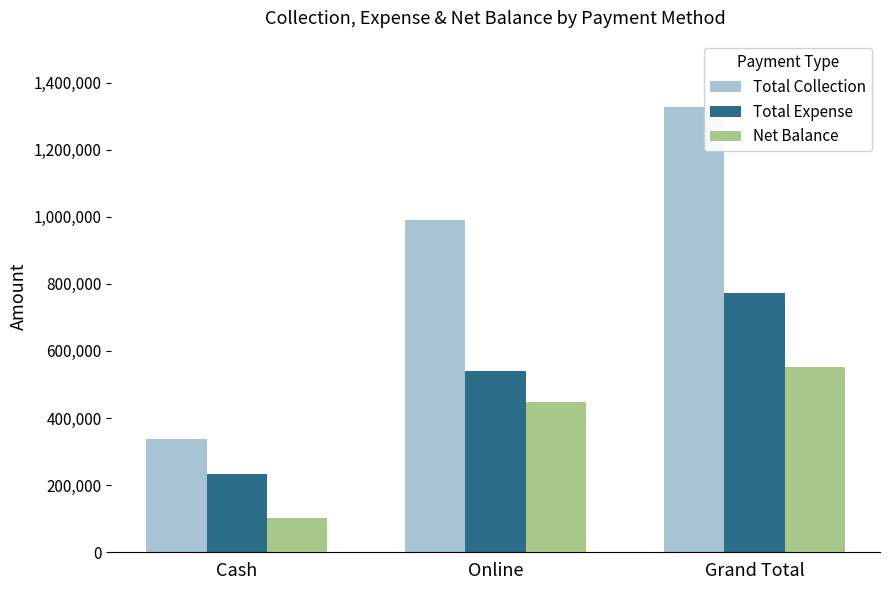

What position from the left is Online?

2